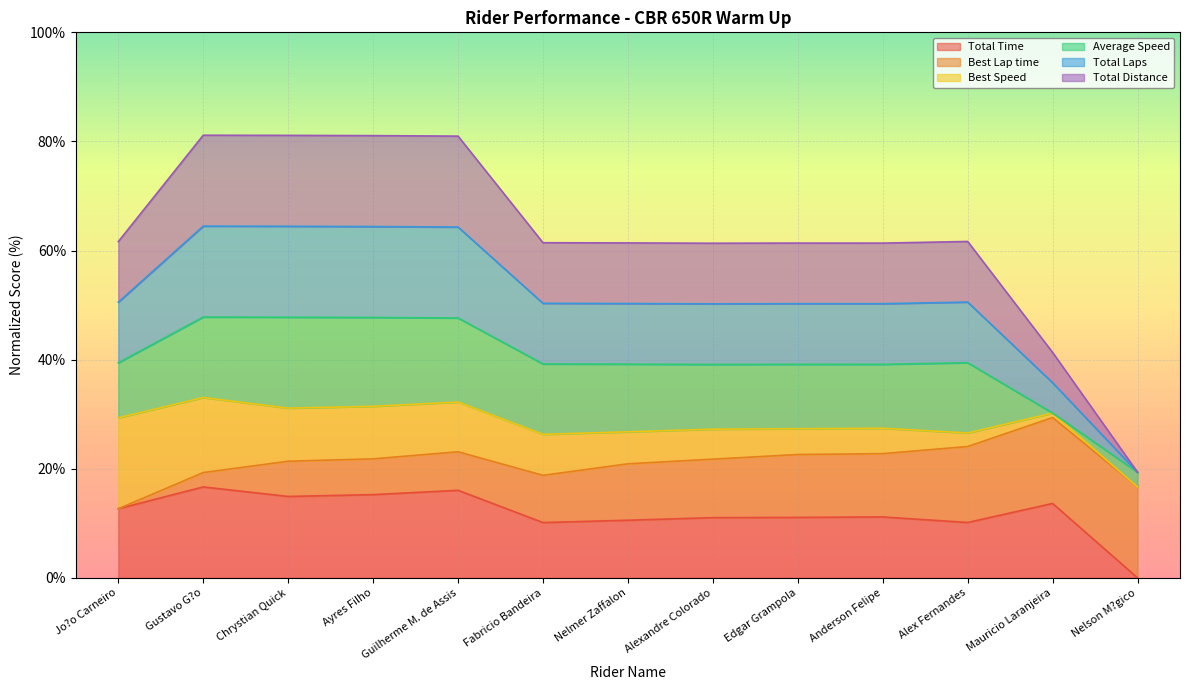

What is the maximum value for Total Time?

16.7